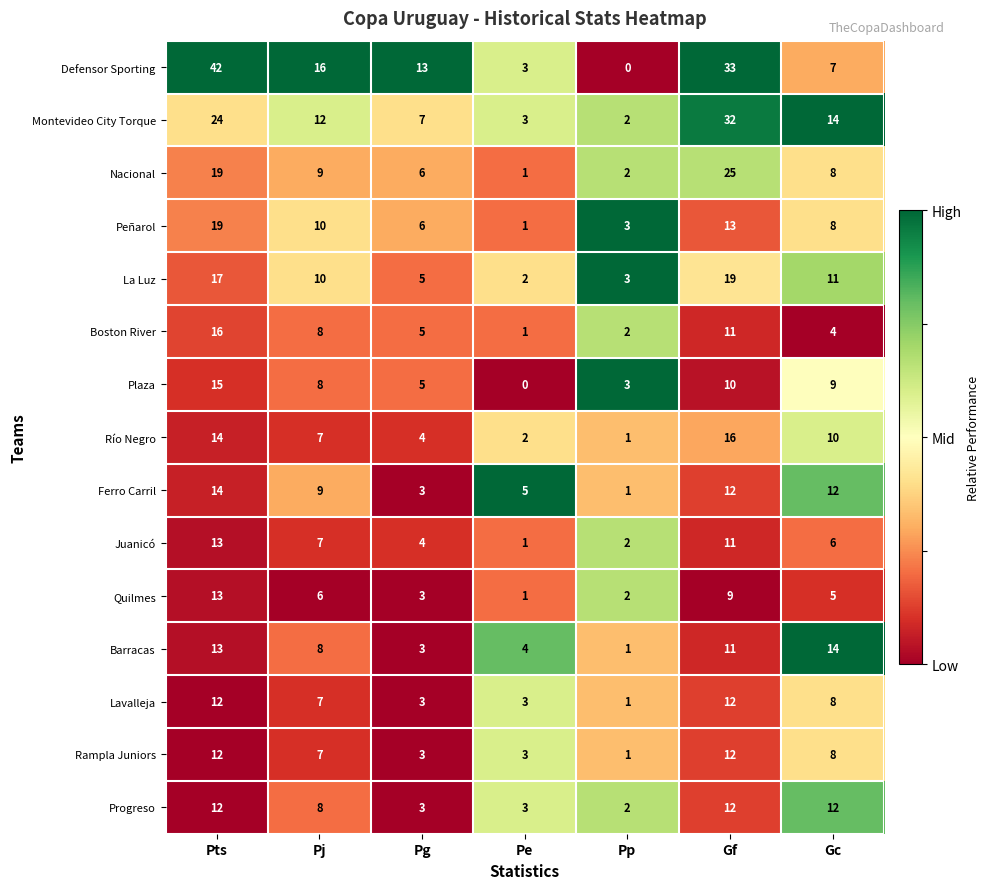

How many categories are shown in the chart?

7